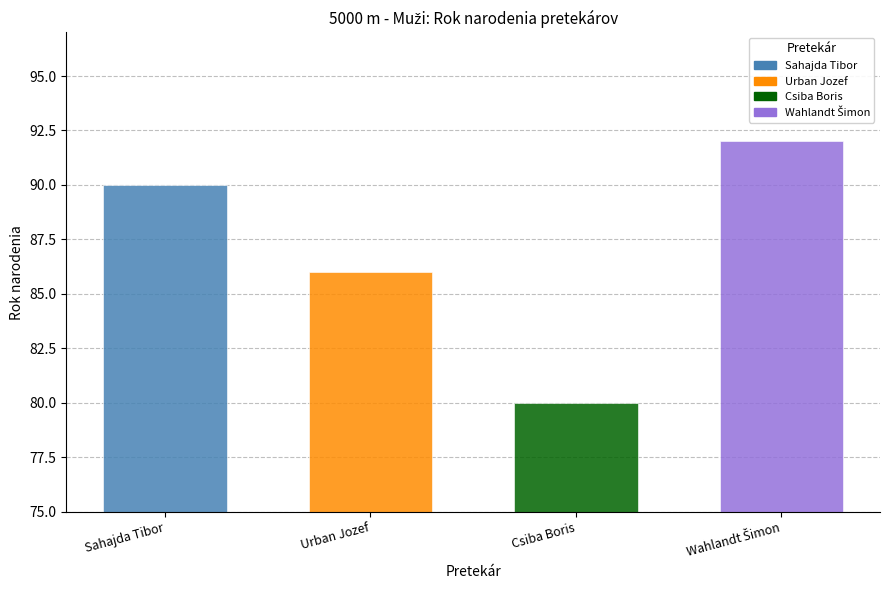

What is the ratio of the value at Sahajda Tibor to the value at Urban Jozef?

1.0